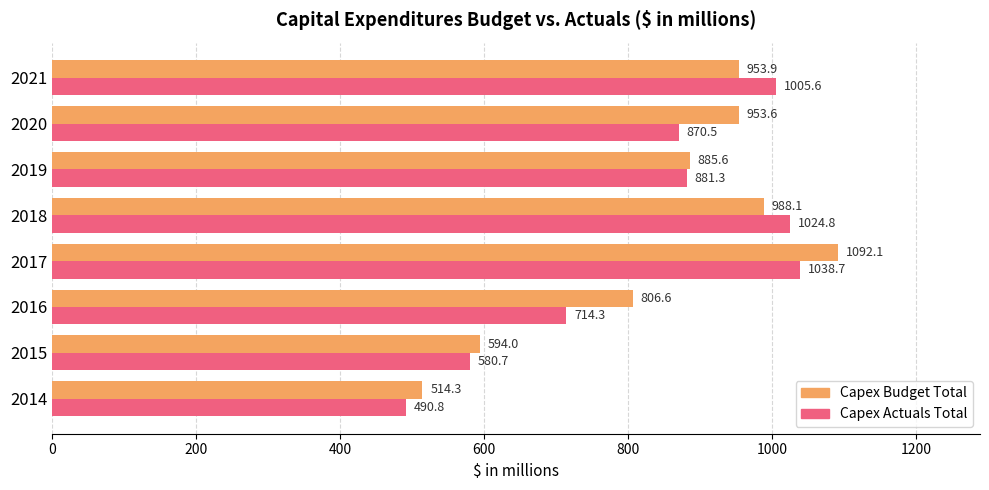

Which series has the largest range (max minus min)?

Capex Budget Total